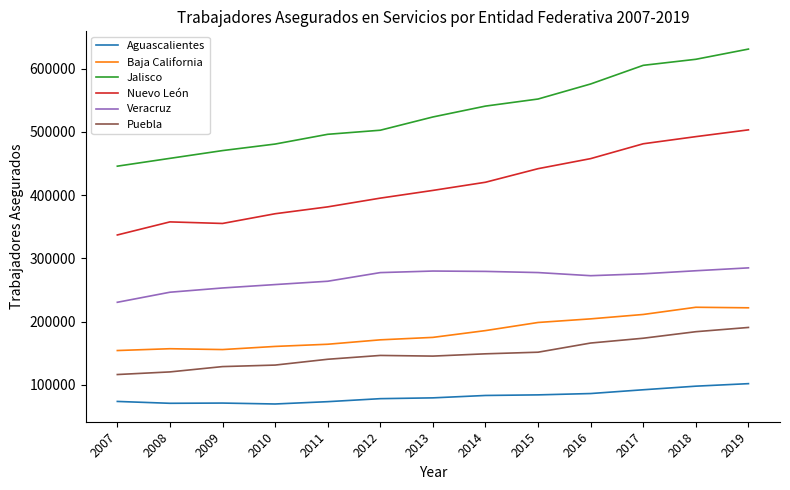

Which series has the largest total across all categories?

Jalisco